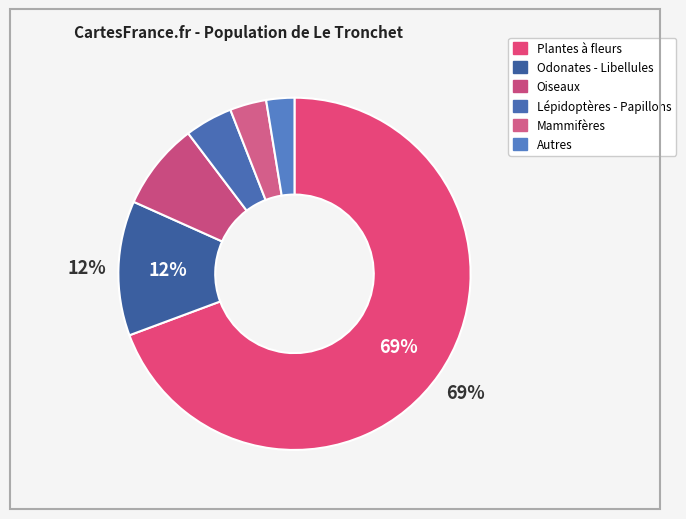

Between Lépidoptères - Papillons and Oiseaux, which is larger?

Oiseaux